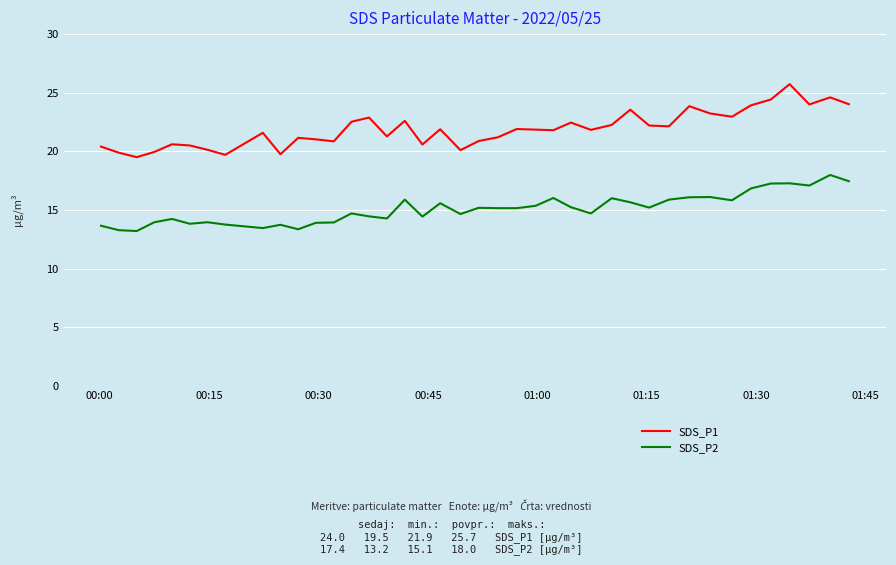

Which series has the largest total across all categories?

SDS_P1